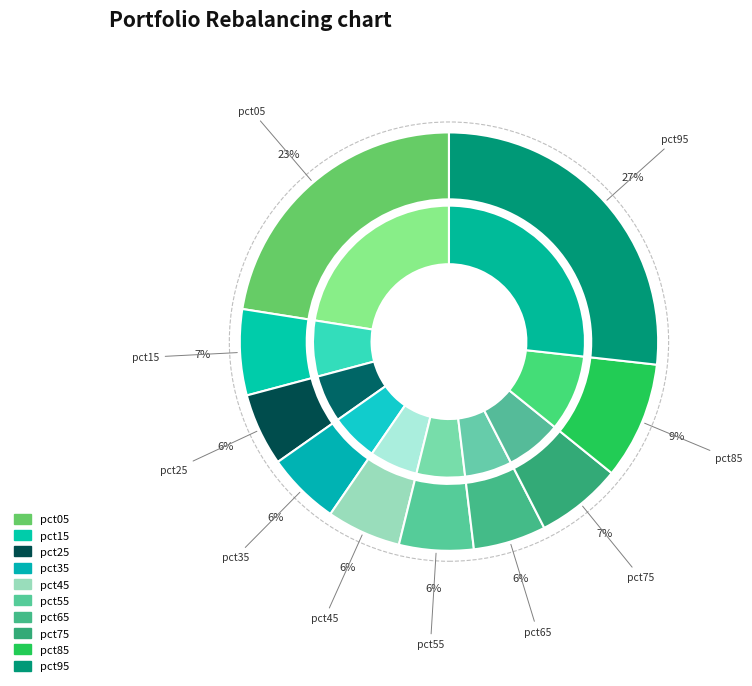

What is the largest slice in the pie chart?

pct95